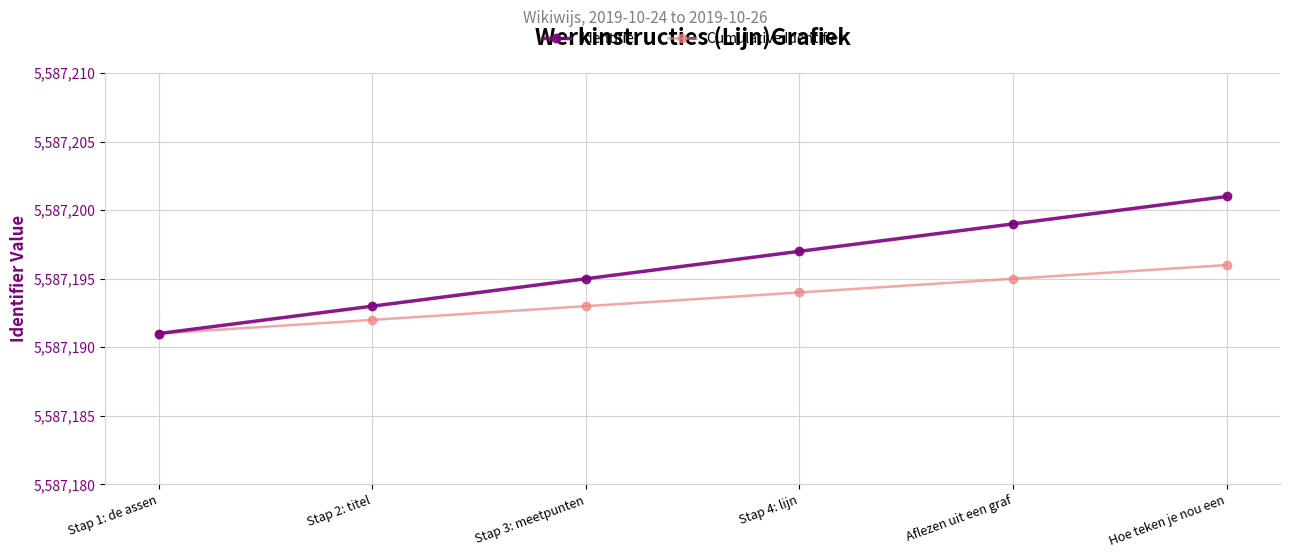

Reading left to right, extract all data points from this chart.

Identifier: 5587191	5587193	5587195	5587197	5587199	5587201
Cumulative Identifier: 5587191	5587192	5587193	5587194	5587195	5587196